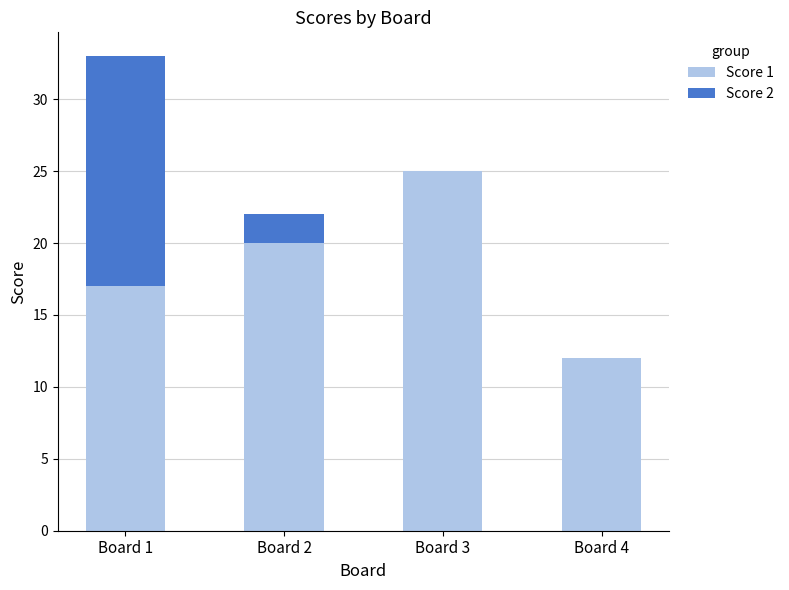

At which category is the sum across all series the highest?

Board 1